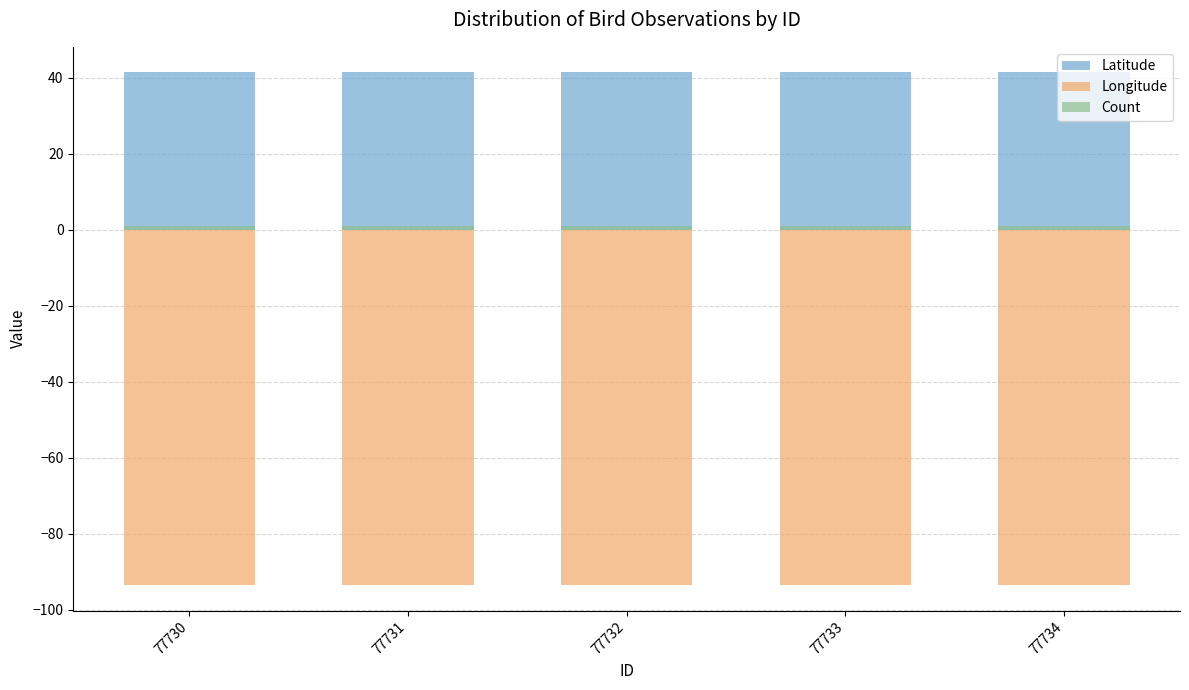

What is the sum of all Longitude values?

-467.8